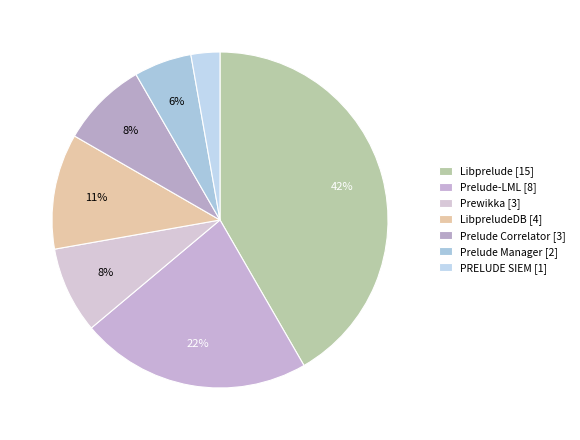

How many segments does this pie chart have?

7